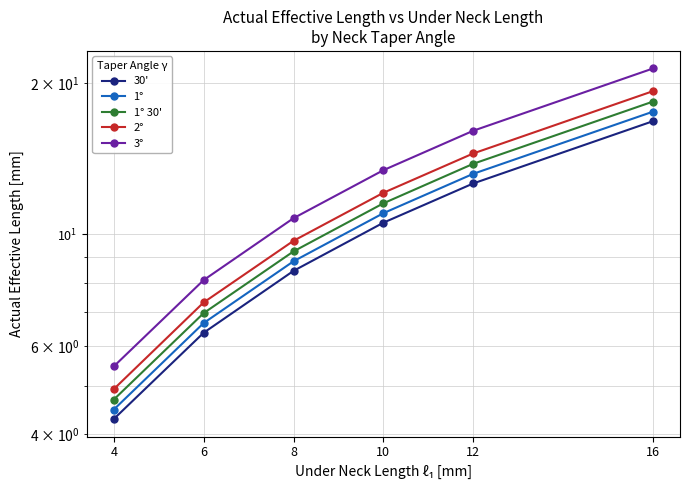

List the series in order of their overall mean, highest first.

3°, 2°, 1° 30', 1°, 30'